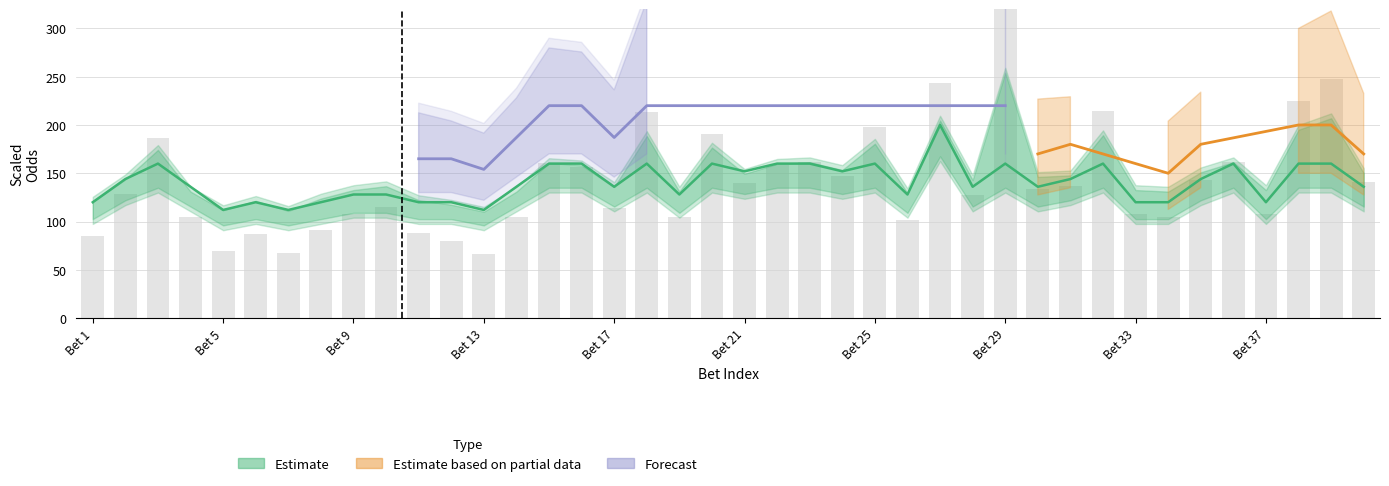

How many categories are shown in the chart?

40